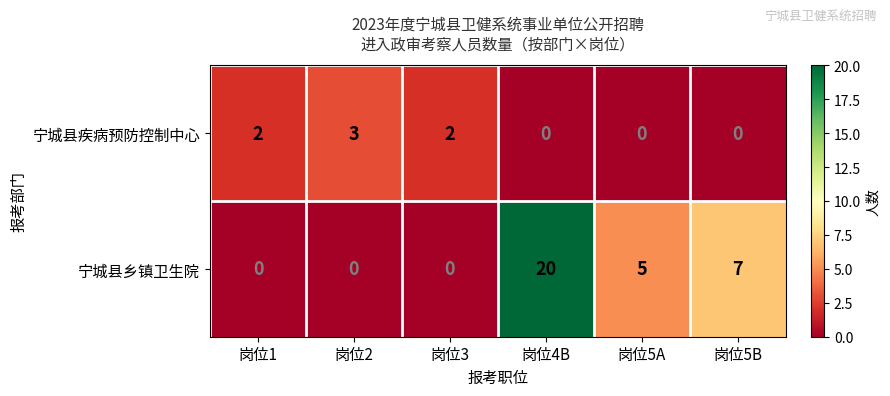

Reading left to right, transcribe all the data shown in this chart.

宁城县疾病预防控制中心: 2	3	2	0	0	0
宁城县乡镇卫生院: 0	0	0	20	5	7